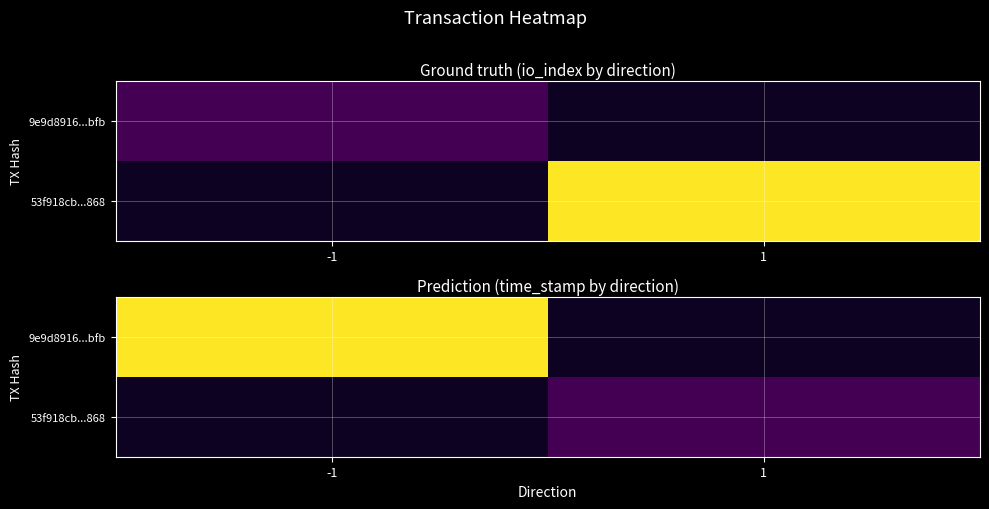

What is the maximum value for 9e9d8916...bfb?

1649836874.0